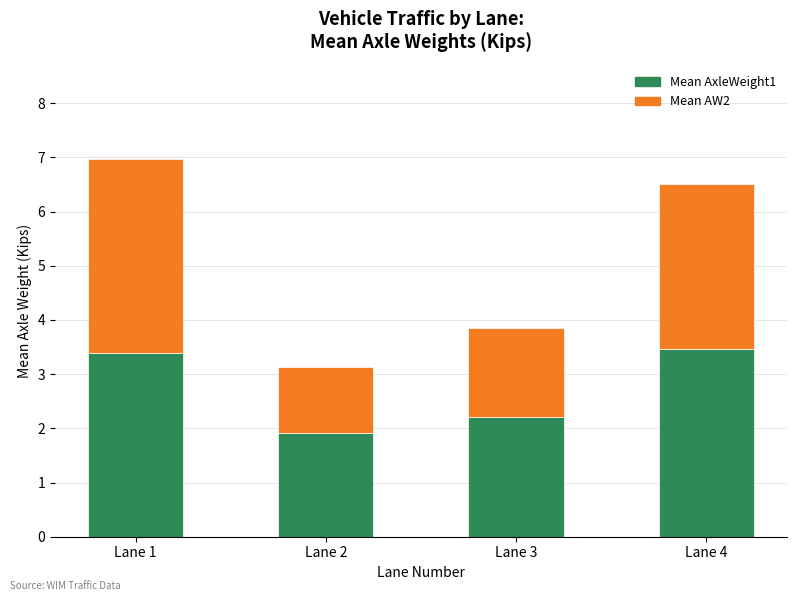

Does the chart contain any negative values?

No